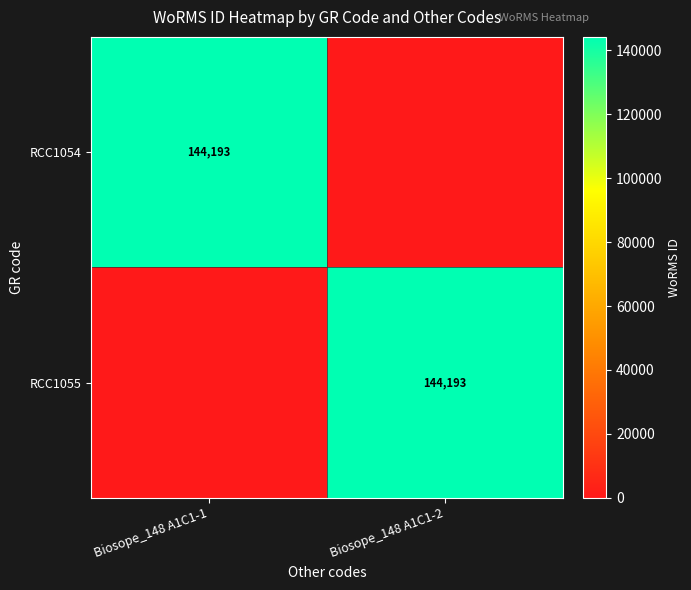

At how many categories does at least one series exceed 12887?

2